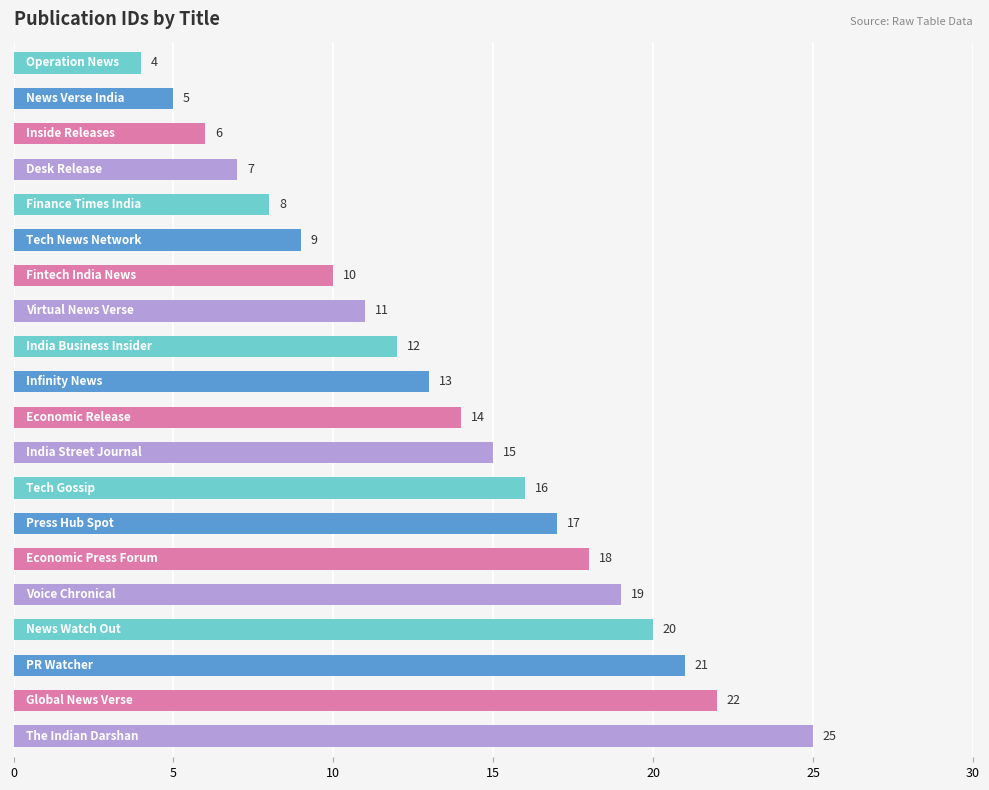

What is the value of the 7th bar from the top?

10